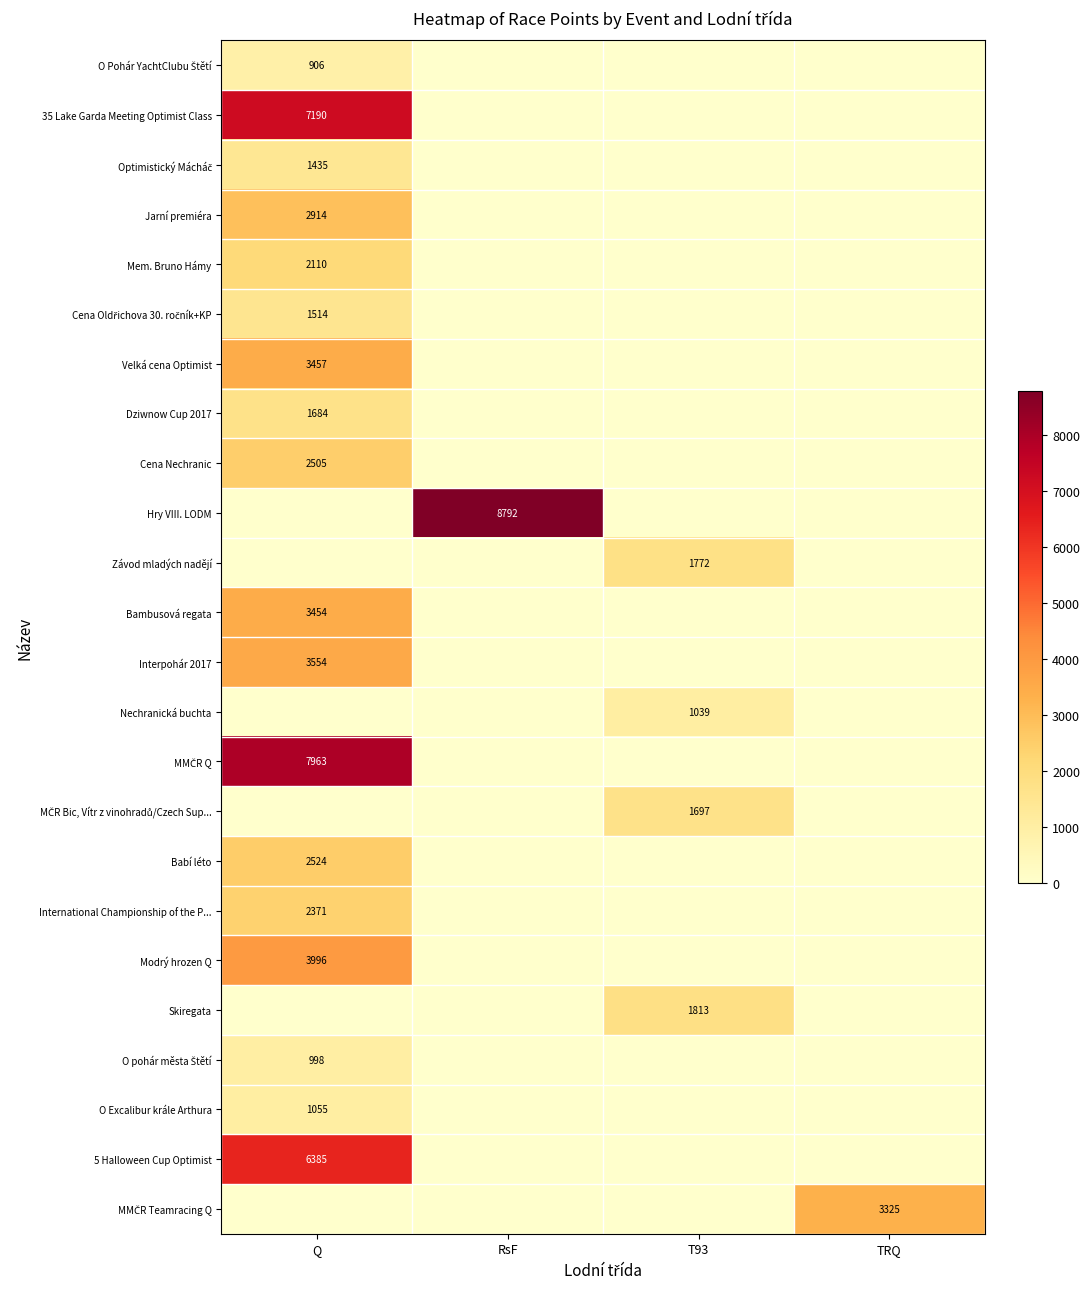

Is it true that 5 Halloween Cup Optimist equals 2673 at T93?

False